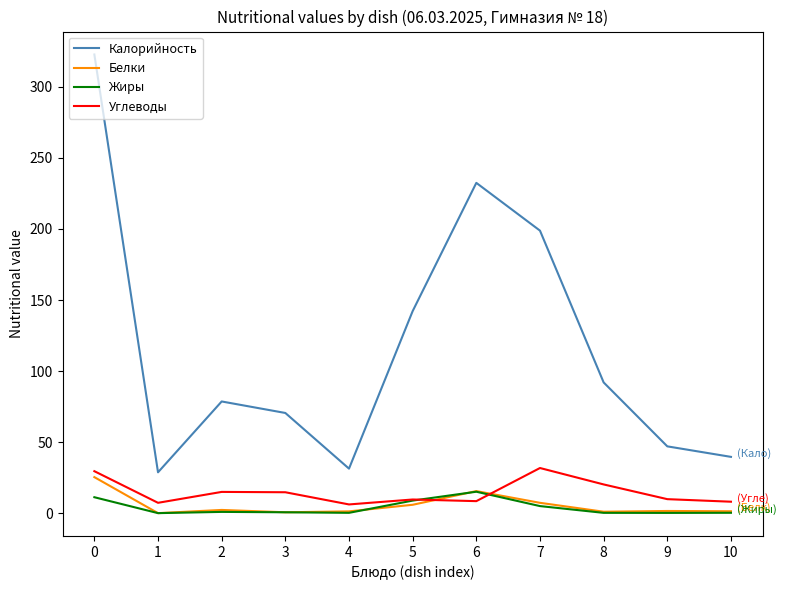

List the series in order of their peak value, lowest first.

Жиры, Белки, Углеводы, Калорийность